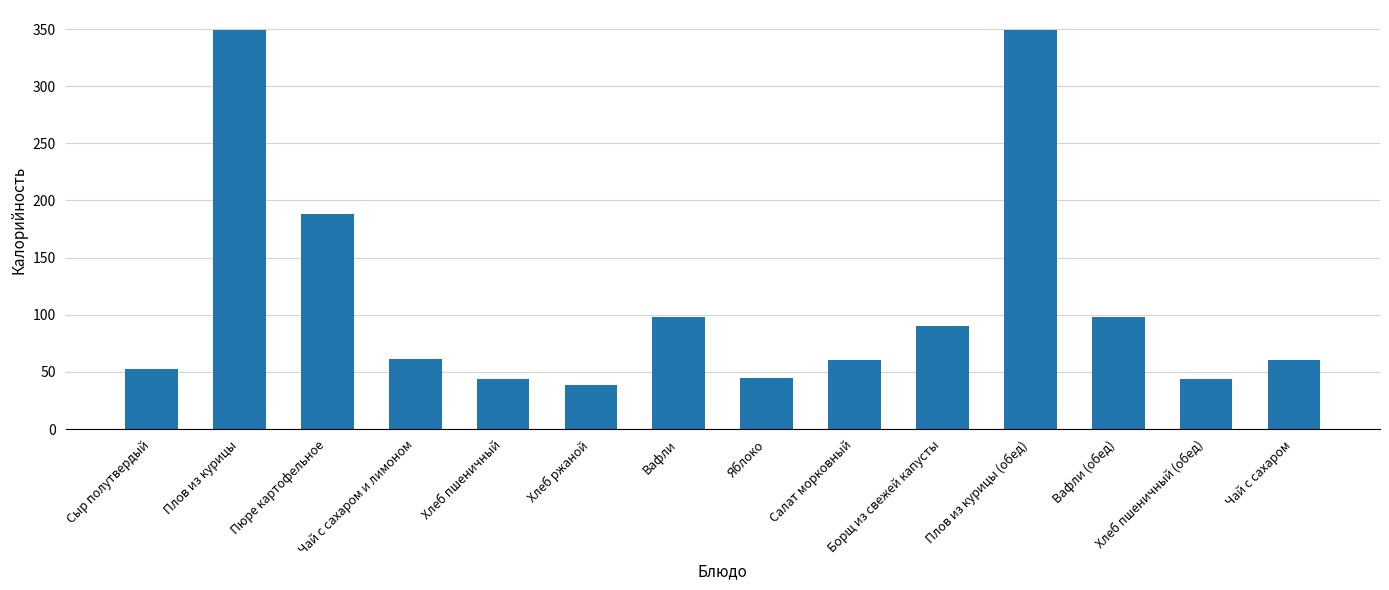

What is the difference between the values at Плов из курицы and Борщ из свежей капусты?

258.6